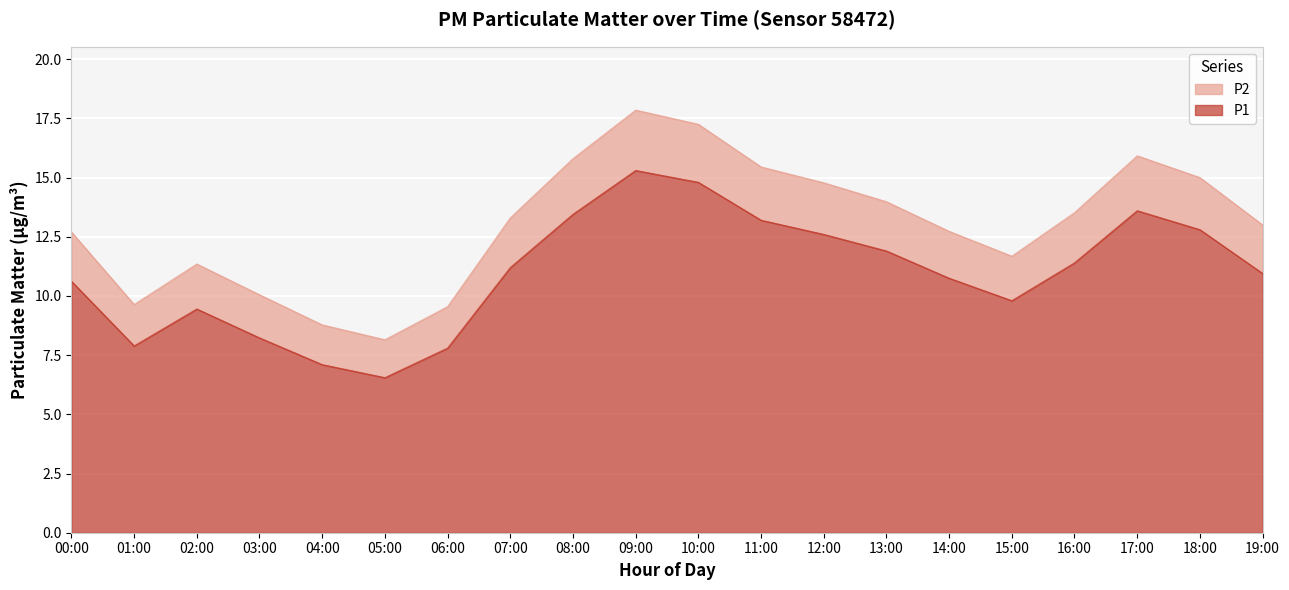

True or false: P1 and P2 intersect in this chart.

False